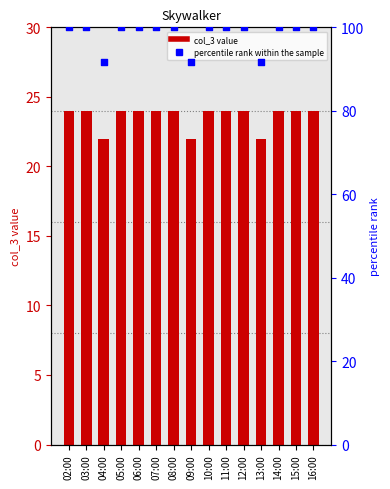

Which series contains the highest Y value?

percentile rank within the sample